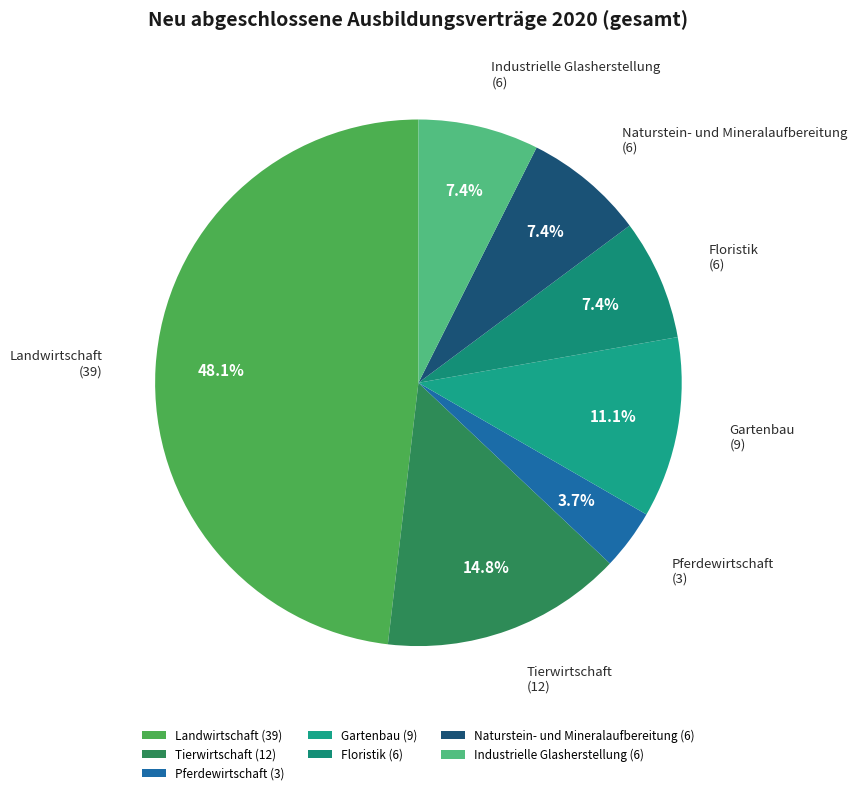

Which has a higher value, Gartenbau (9) or Tierwirtschaft (12)?

Tierwirtschaft (12)